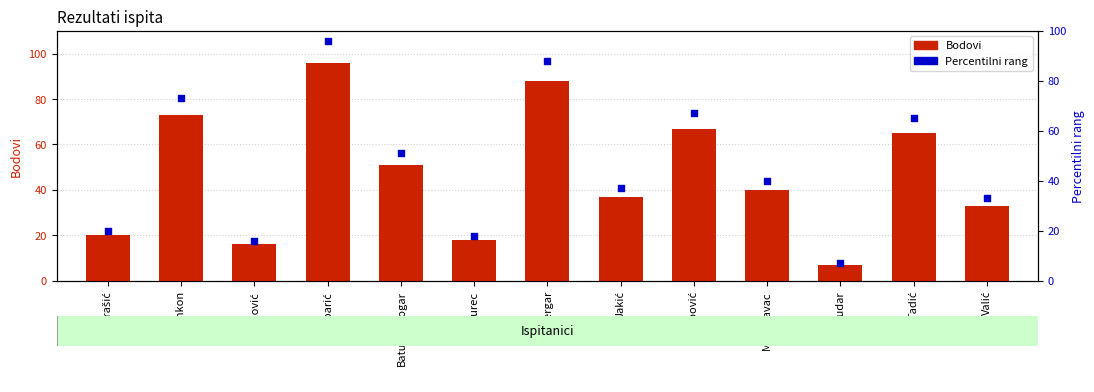

At how many categories does at least one series exceed 93?

1